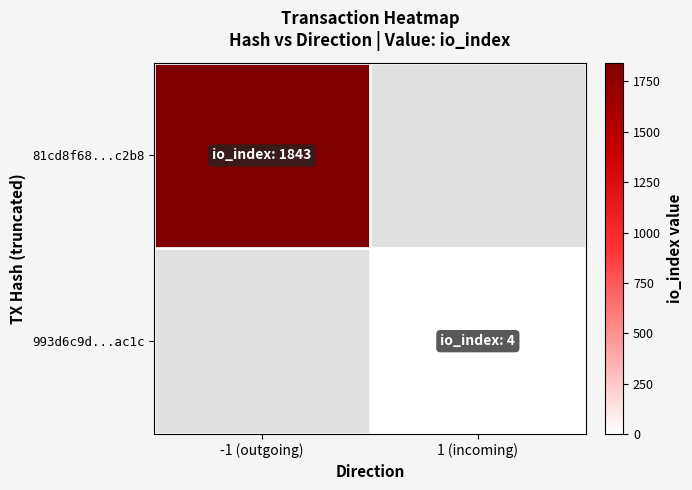

How many categories are shown in the chart?

2